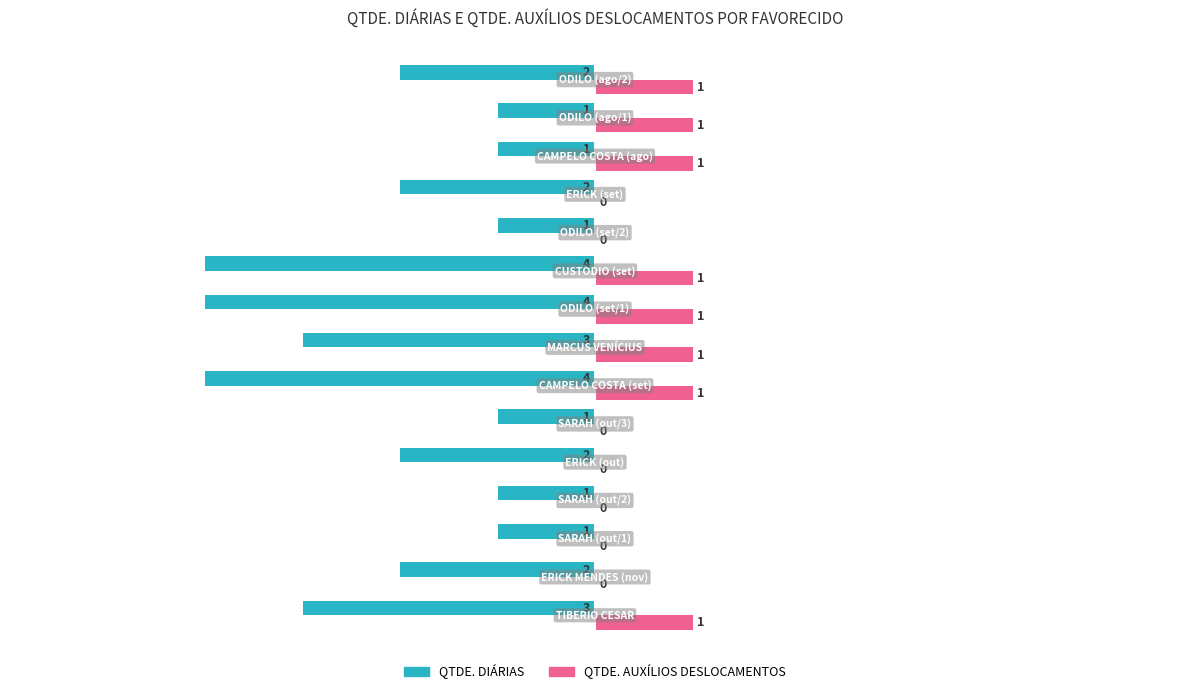

Which series has the largest total across all categories?

QTDE. AUXÍLIOS DESLOCAMENTOS